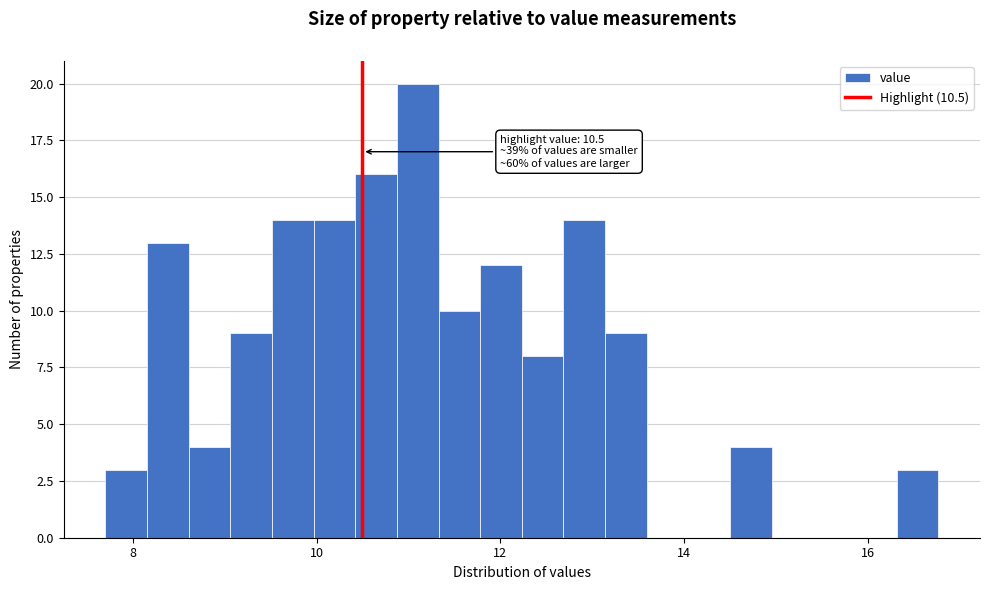

Around what value on the x-axis is the tallest bar? Give the approximate position of its centre, as read against the axis.

11.2